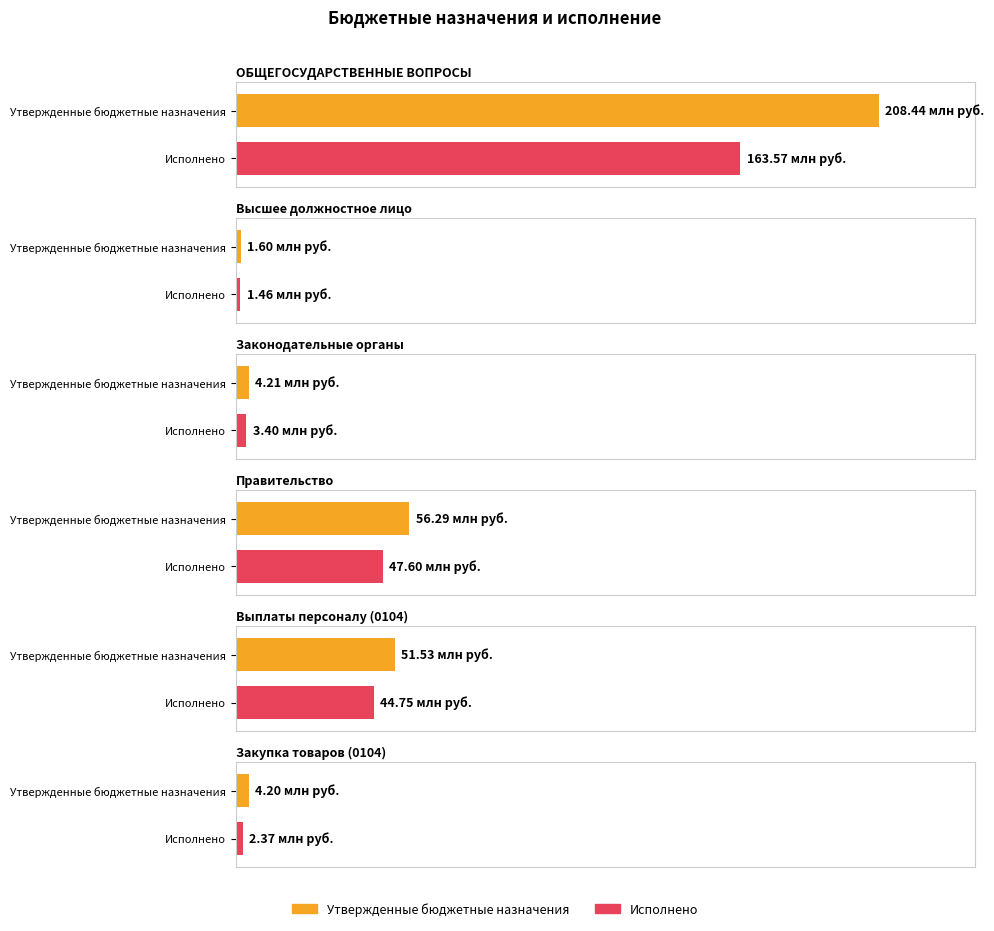

What is the average value of the Исполнено series?

43858076.4